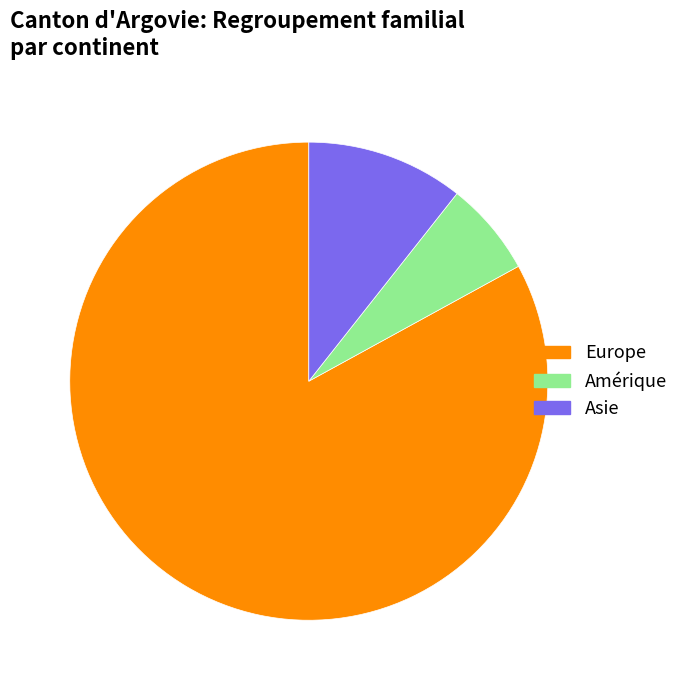

Is there a majority slice in this chart?

Yes